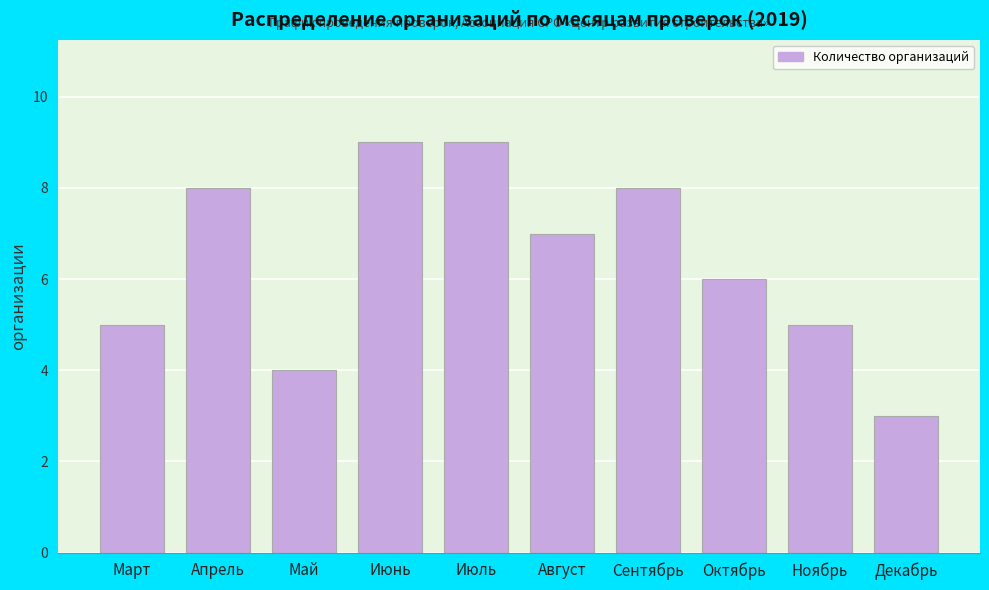

Reading left to right, what are all the values shown in this chart?

5	8	4	9	9	7	8	6	5	3